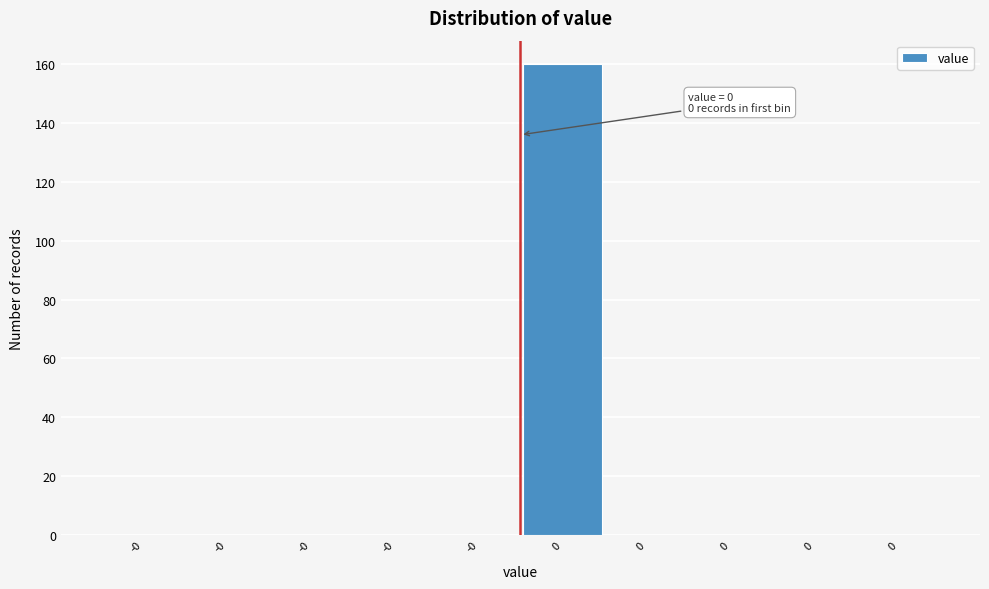

How many data points does each series have?

10